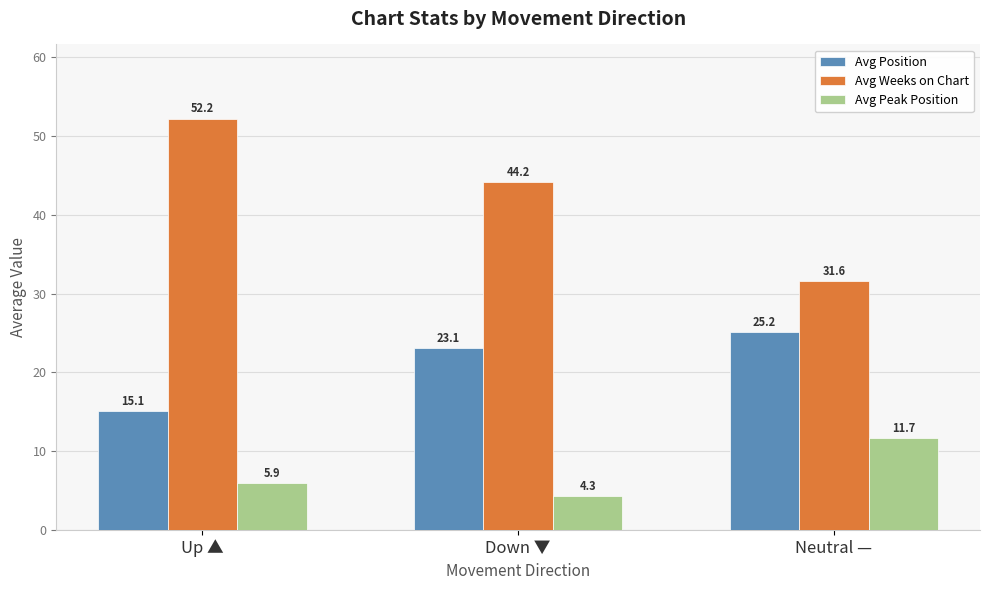

At which label does Avg Peak Position first exceed 5?

Up ▲